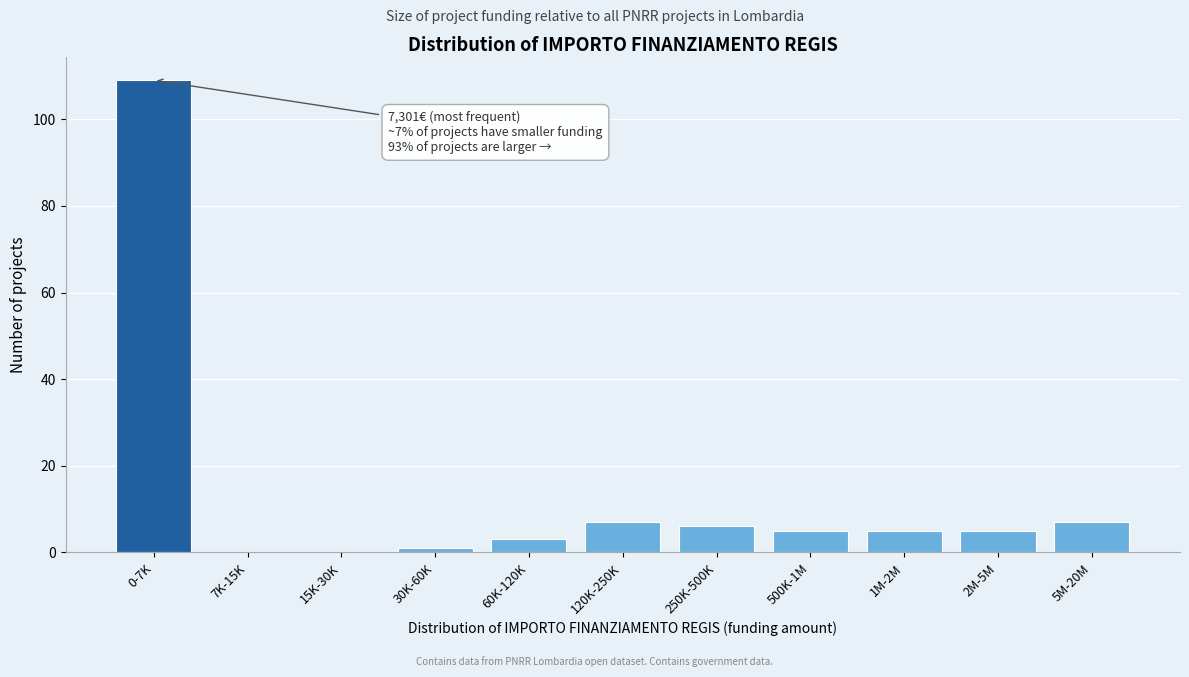

Reading left to right, extract all data points from this chart.

0-7K=109	7K-15K=0	15K-30K=0	30K-60K=1	60K-120K=3	120K-250K=7	250K-500K=6	500K-1M=5	1M-2M=5	2M-5M=5	5M-20M=7